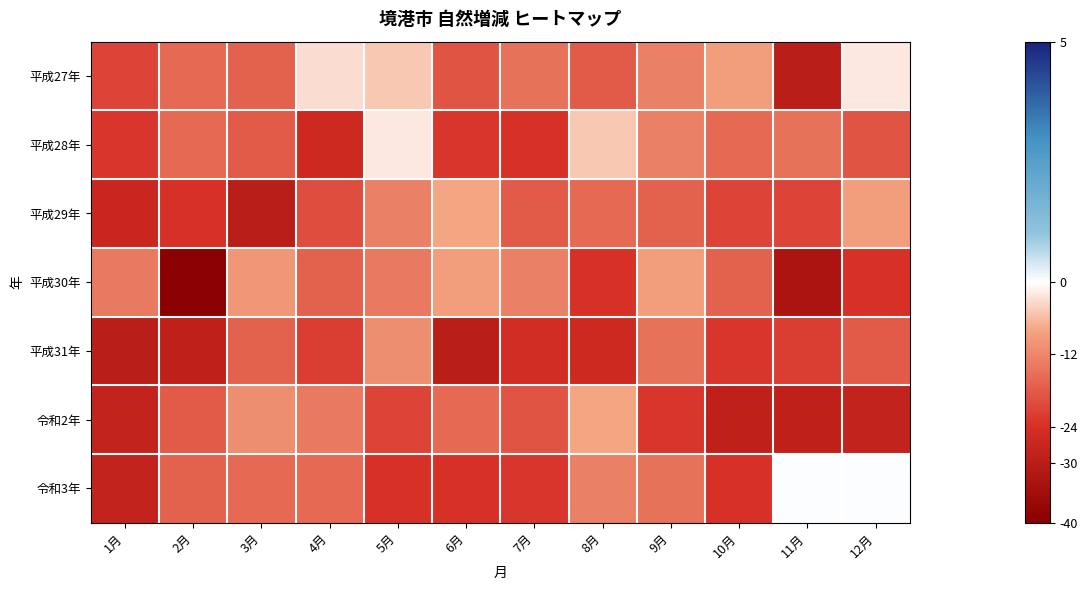

Rank the series at 12月 from lowest to highest value.

令和2年, 平成30年, 平成28年, 平成31年, 平成29年, 平成27年, 令和3年